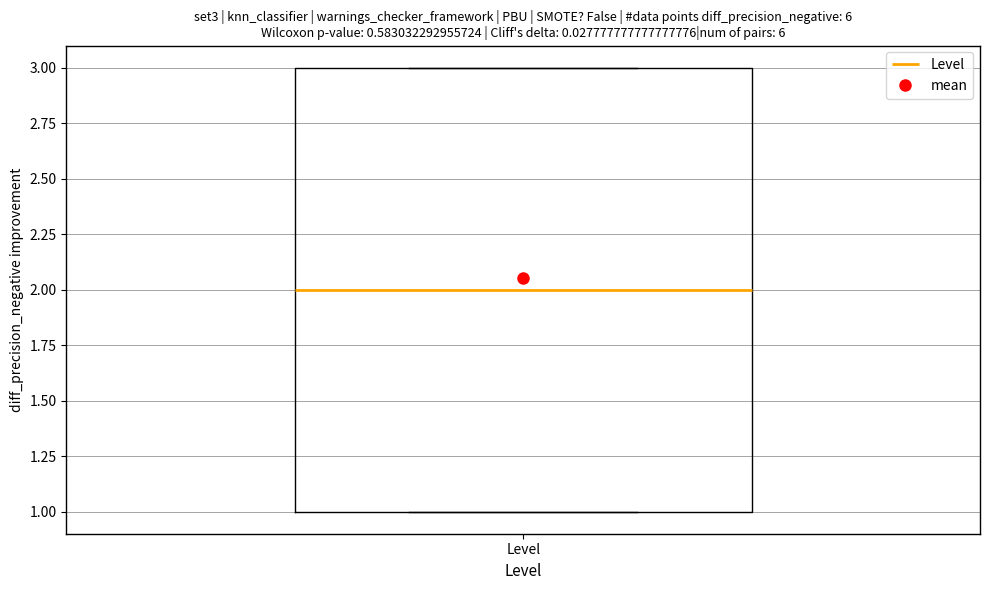

Where does the median line of the box for Level sit on the y-axis? The values are not printed on the chart, so give them approximately, as read against the axis.

2